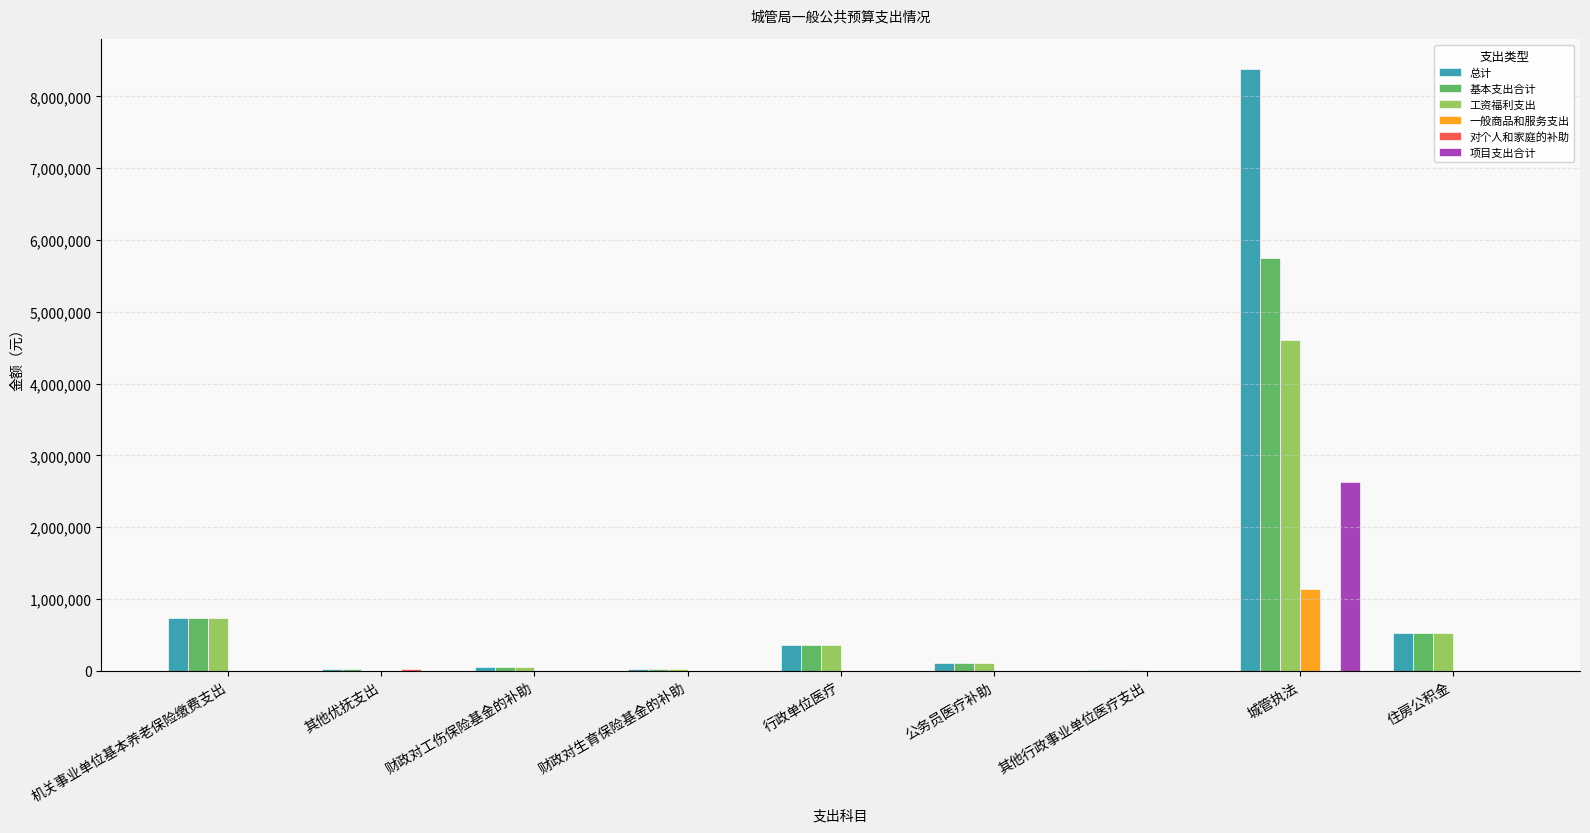

What is the difference between the 基本支出合计 values at 财政对工伤保险基金的补助 and 行政单位医疗?

307457